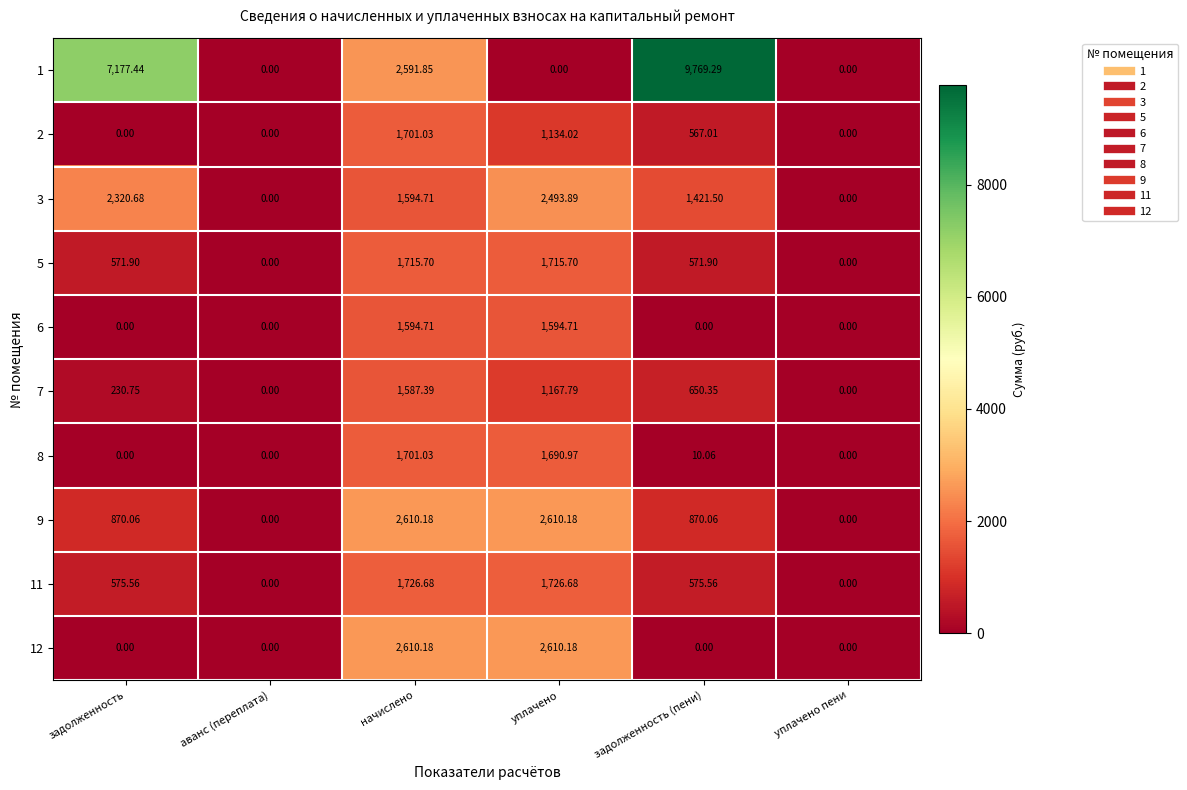

At which label does 8 reach its peak?

начислено